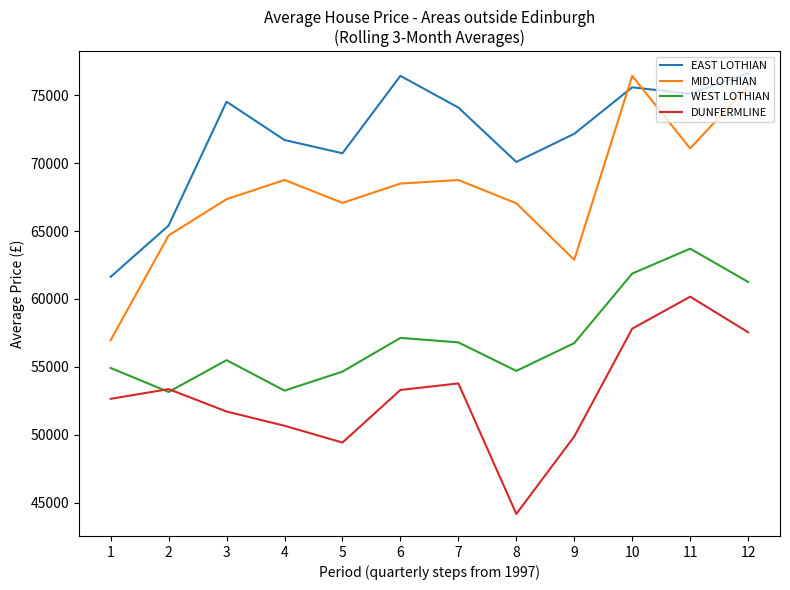

What is the minimum value shown in the chart?

44185.7